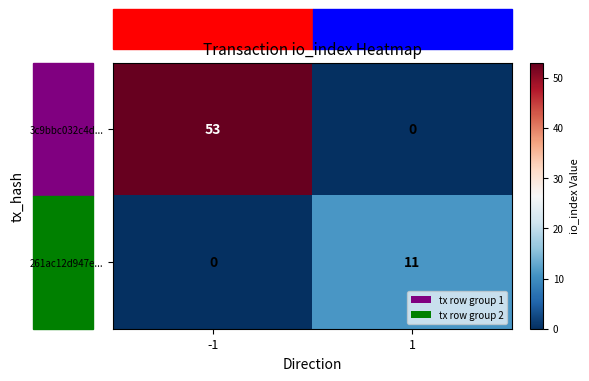

What is the difference between the 261ac12d947e... values at -1 and 1?

11